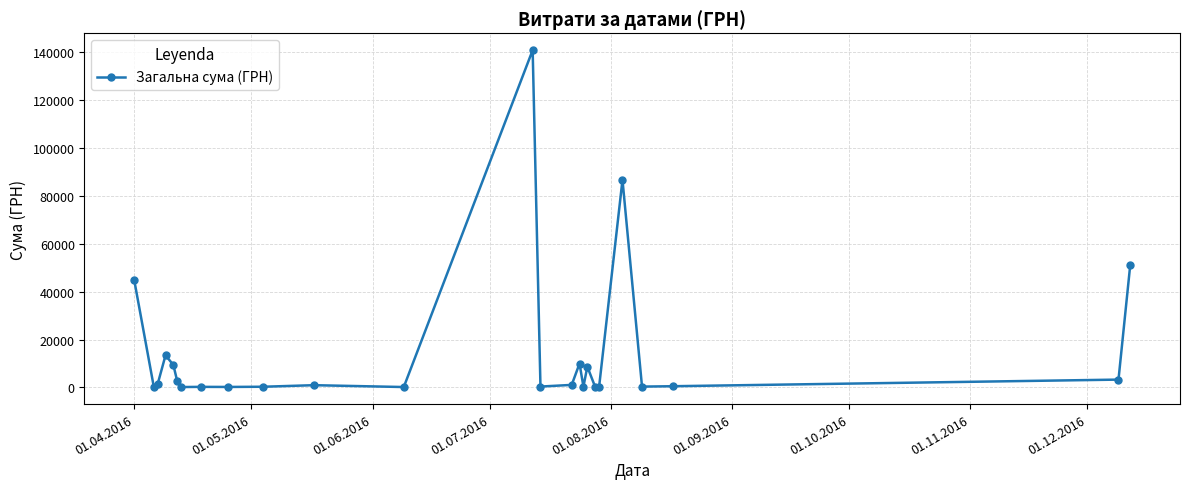

What is the greatest value displayed?

140706.2